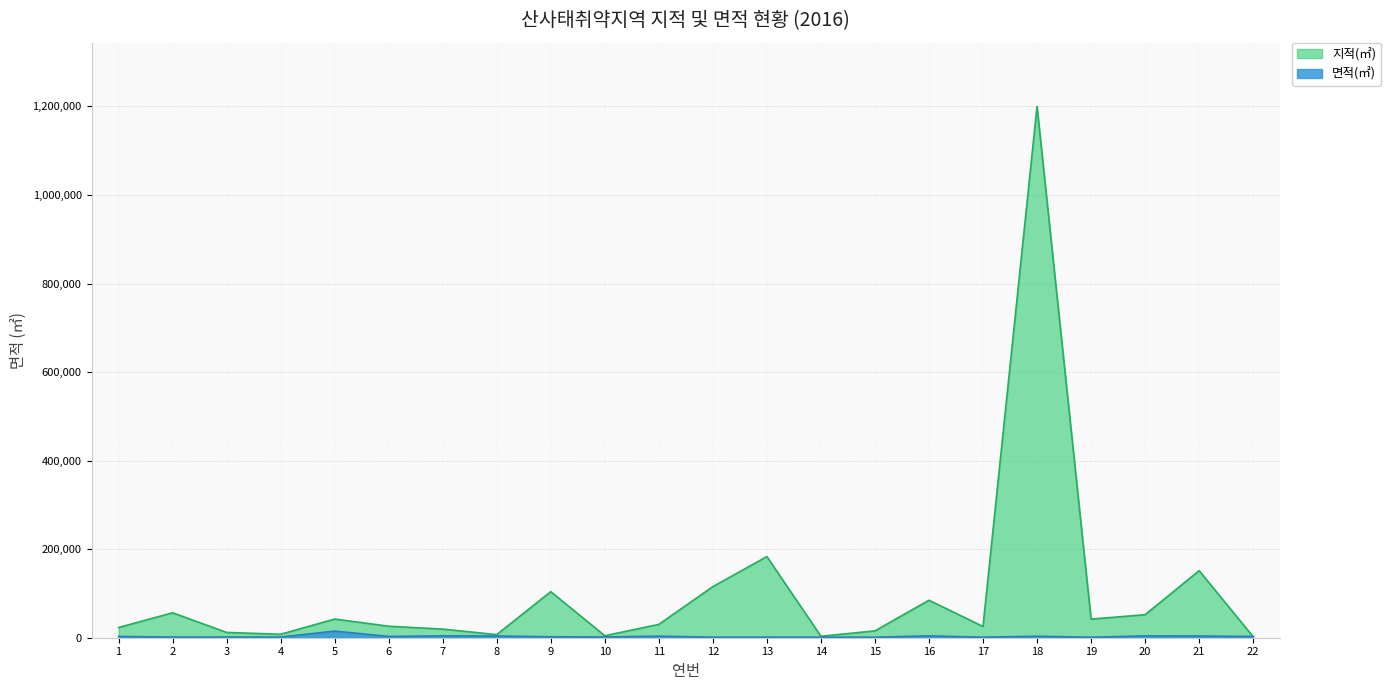

At which label does 지적(㎡) first exceed 30149?

2